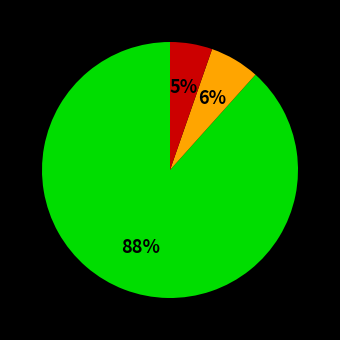

To the nearest percent, what is the average slice percentage?

33%